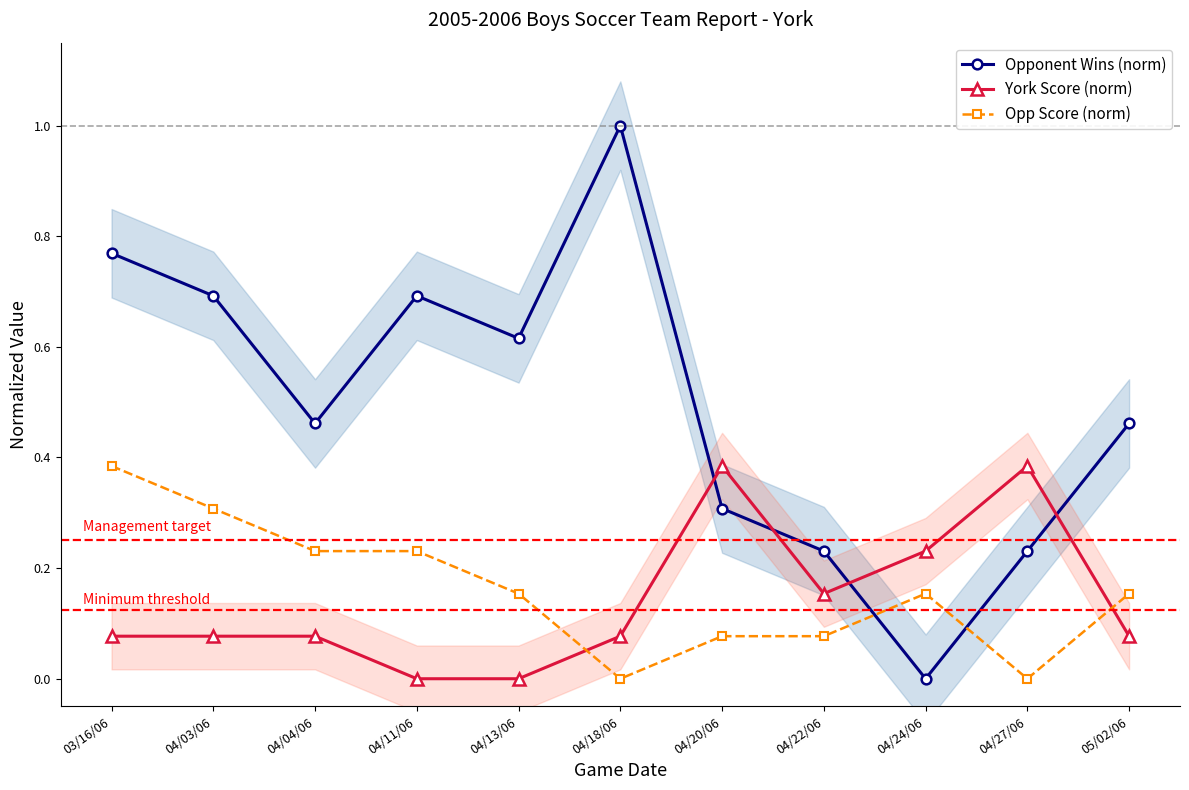

Is the value of Opponent Wins (norm) at 04/13/06 greater than the value of Opp Score (norm) at 04/20/06?

Yes